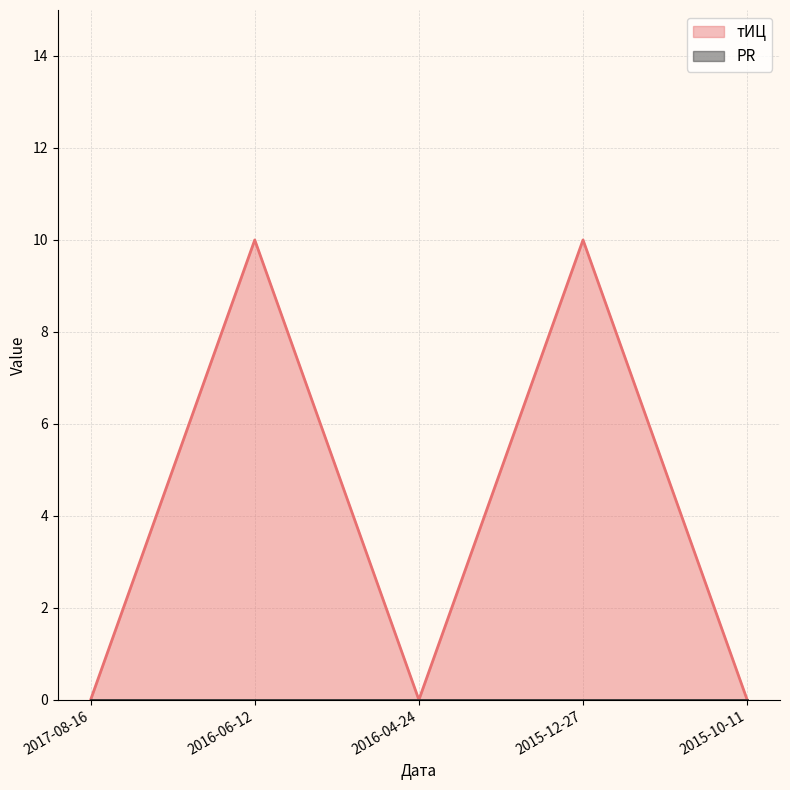

List the labels in order of value, largest first.

2016-06-12, 2015-12-27, 2017-08-16, 2016-04-24, 2015-10-11